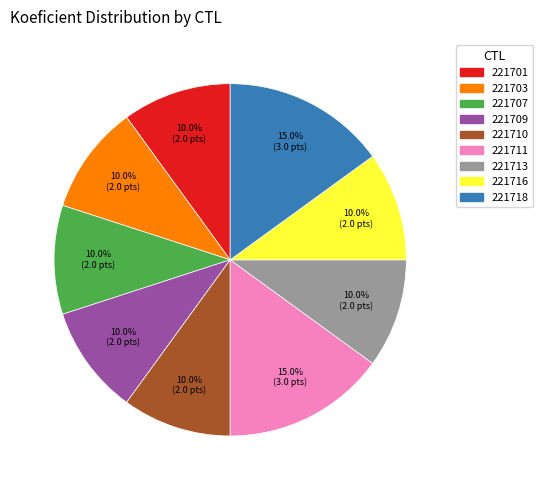

Does any single category account for the majority?

No